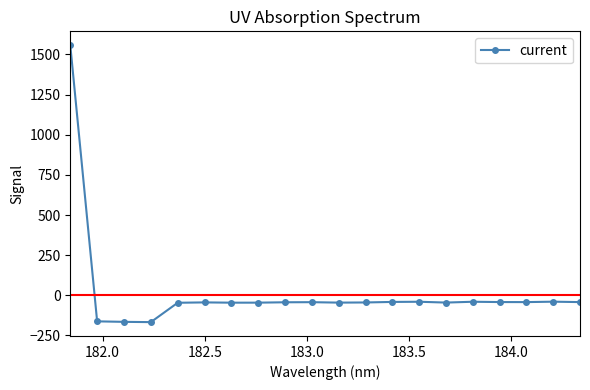

What is the value of the 17th point from the left?

-42.2